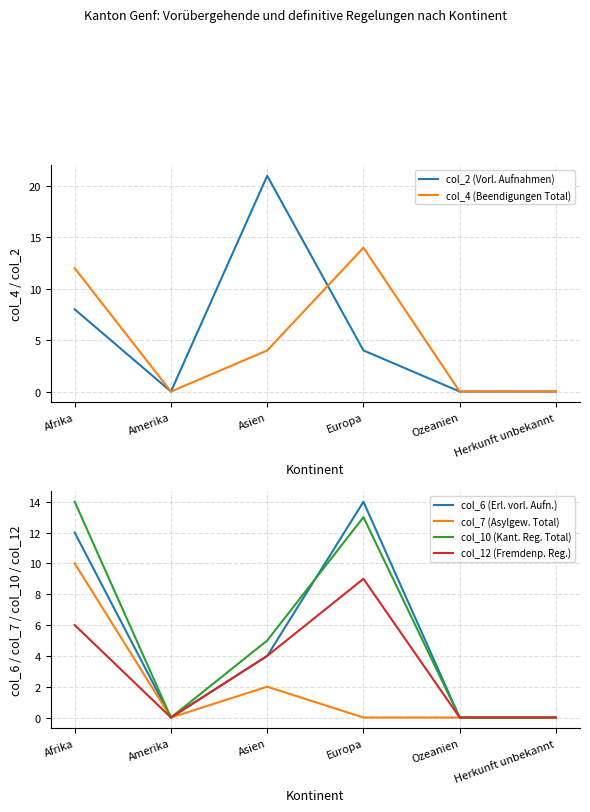

The col_12 (Fremdenp. Reg.) series shows 9 at Europa. True or false?

True